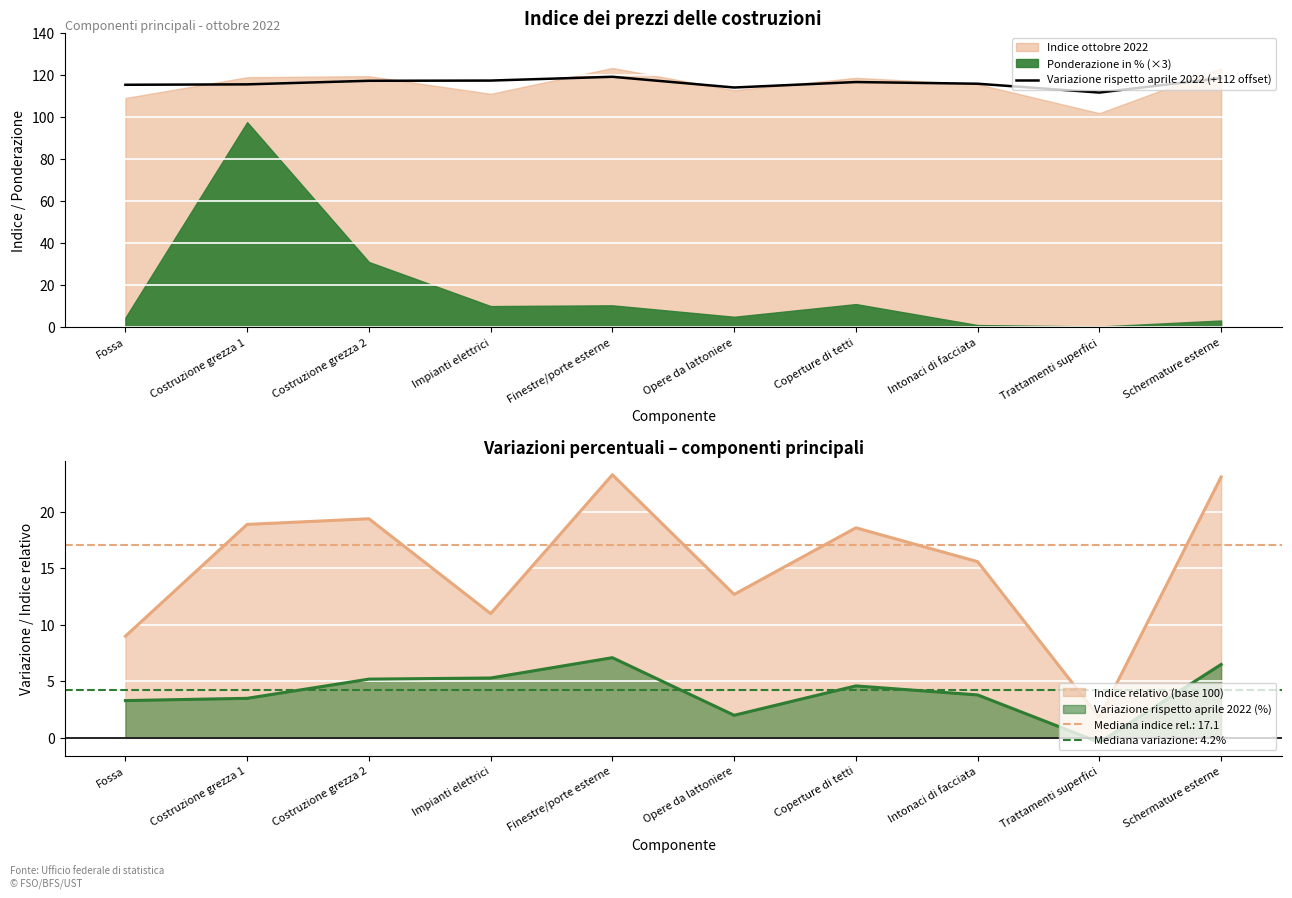

Which label corresponds to the smallest value in the chart?

Trattamenti superfici